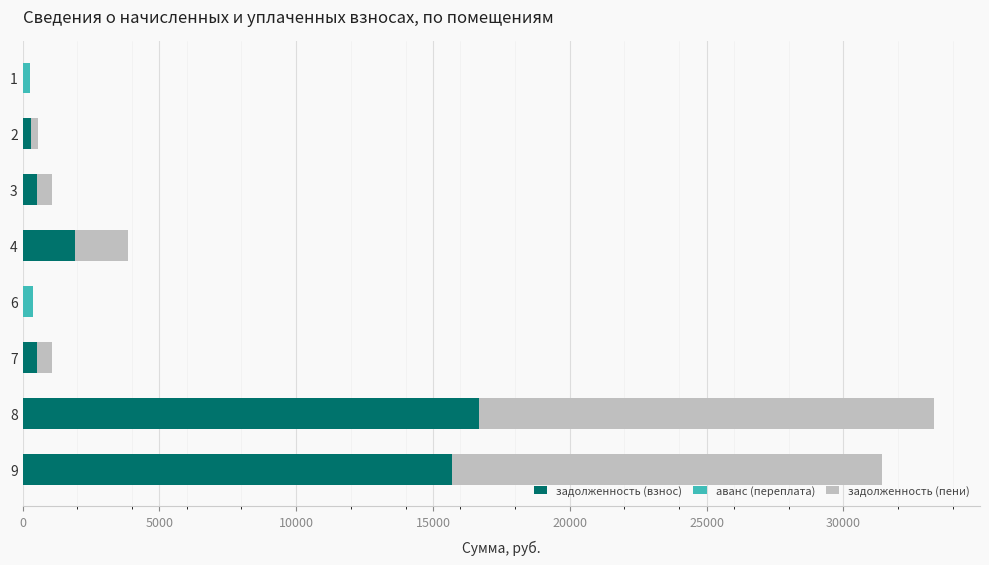

How many data points in задолженность (взнос) are above 535?

4